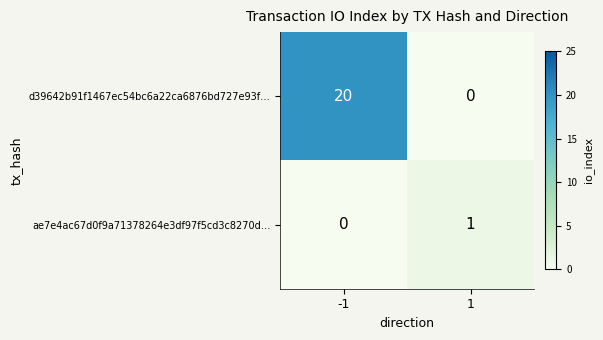

Which series changed the most between -1 and 1?

d39642b91f1467ec54bc6a22ca6876bd727e93f…